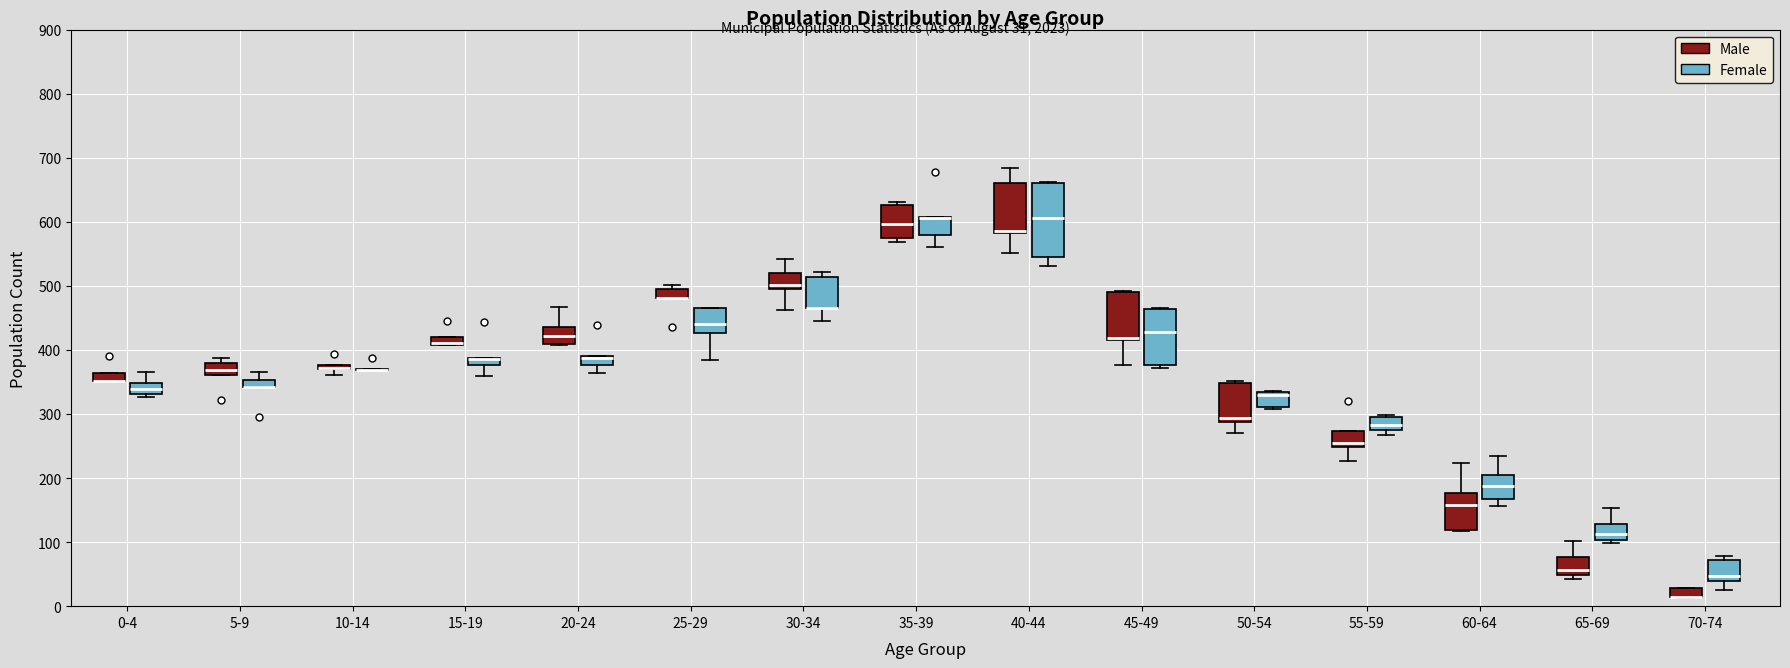

Which box is the tallest, from its lower edge to its upper edge?

40-44 (Female)